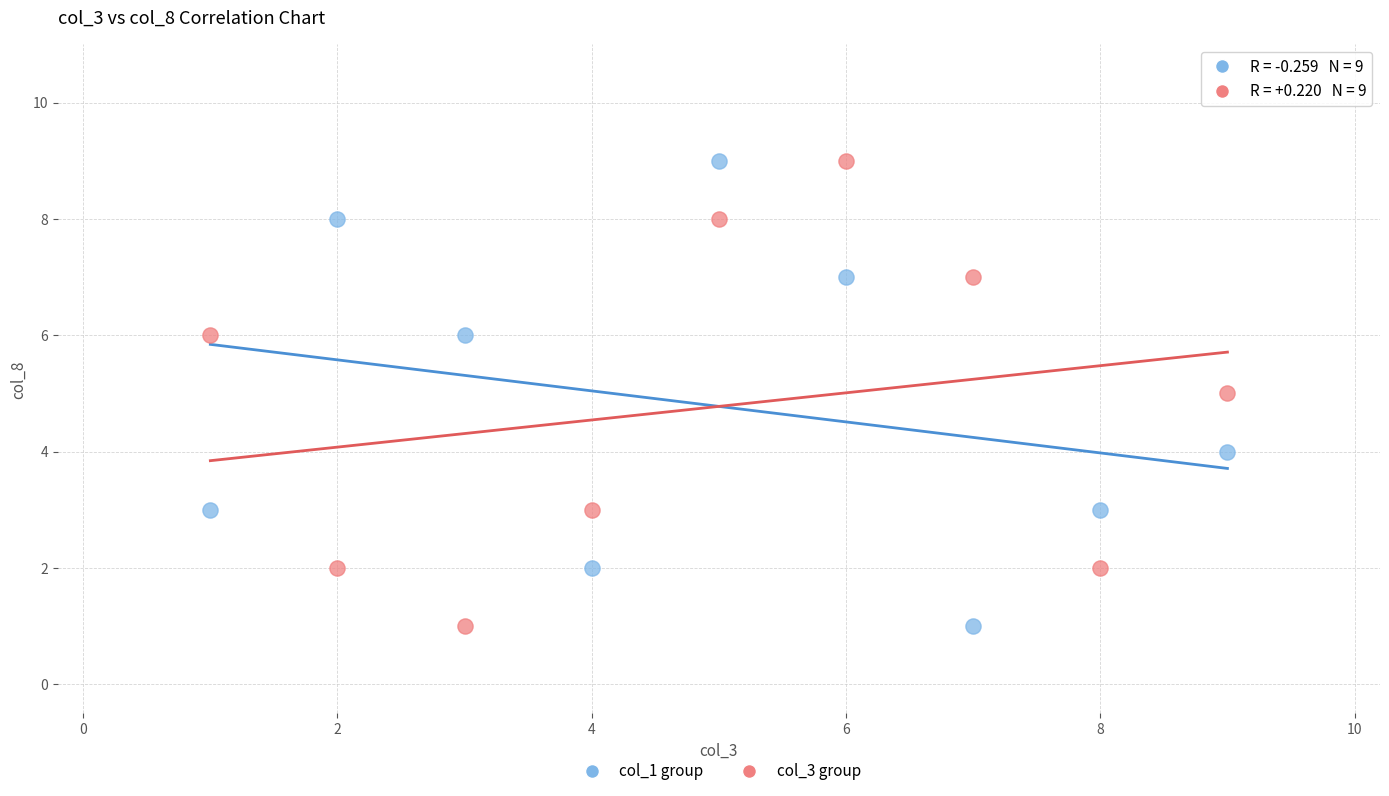

What are all the series names shown in the legend?

col_1 group, col_3 group